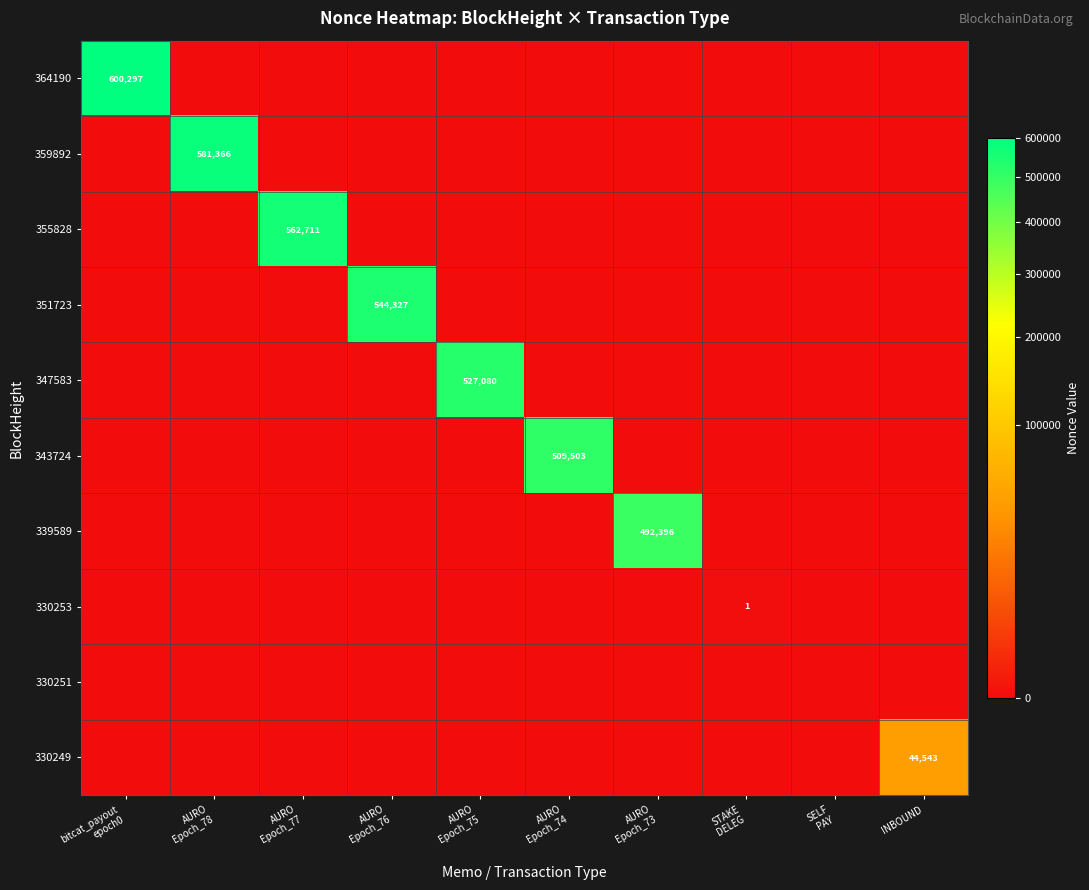

What is the sum of all 343724 values?

509503